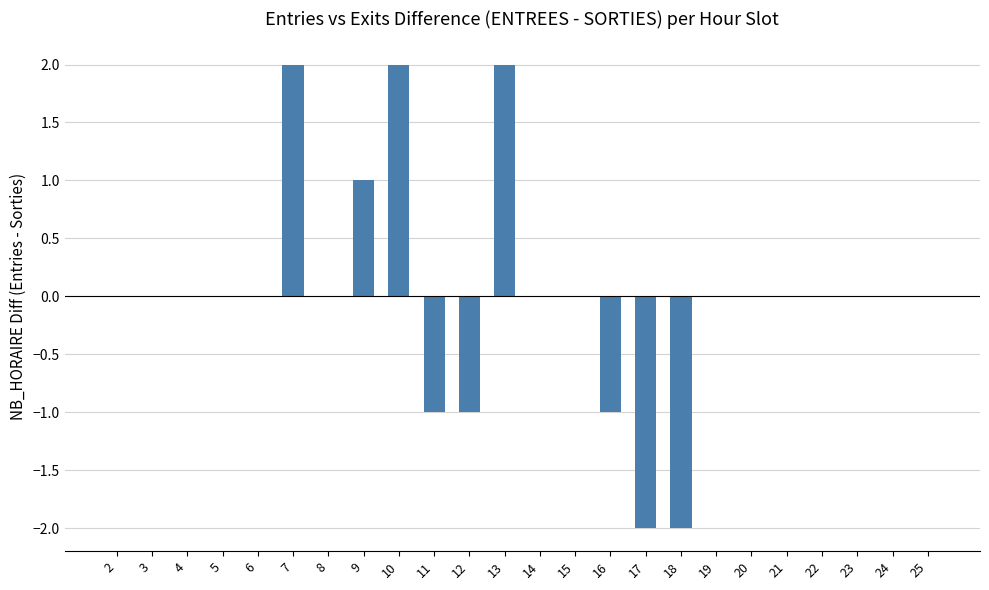

True or false: the data shows -1 at 24.

False